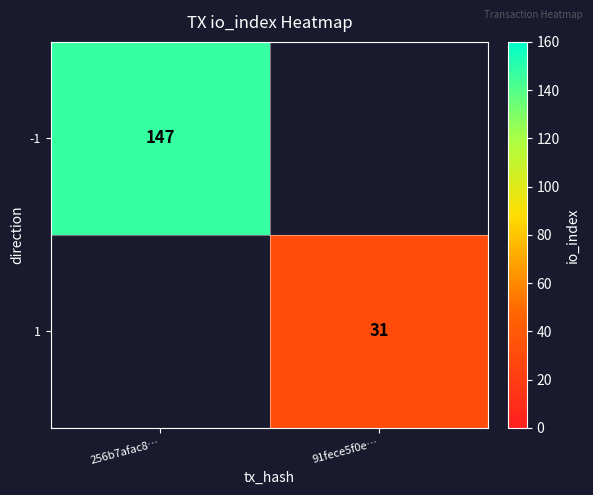

Is it true that -1 equals 52 at 256b7afac8…?

False